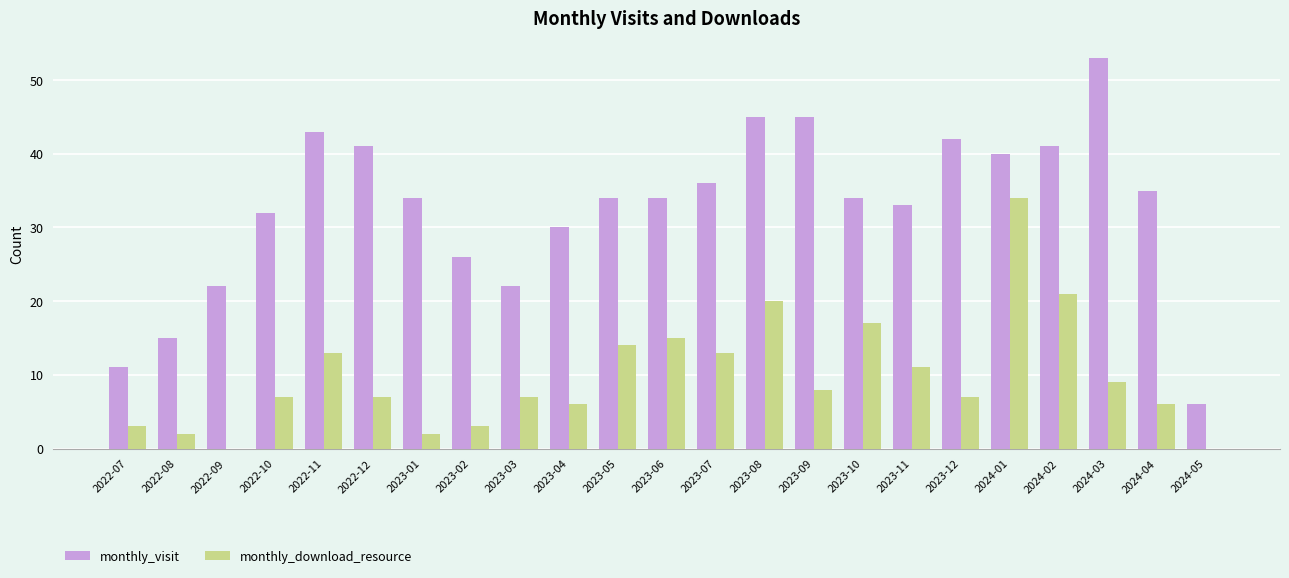

Which series changed the most between 2022-12 and 2023-01?

monthly_visit